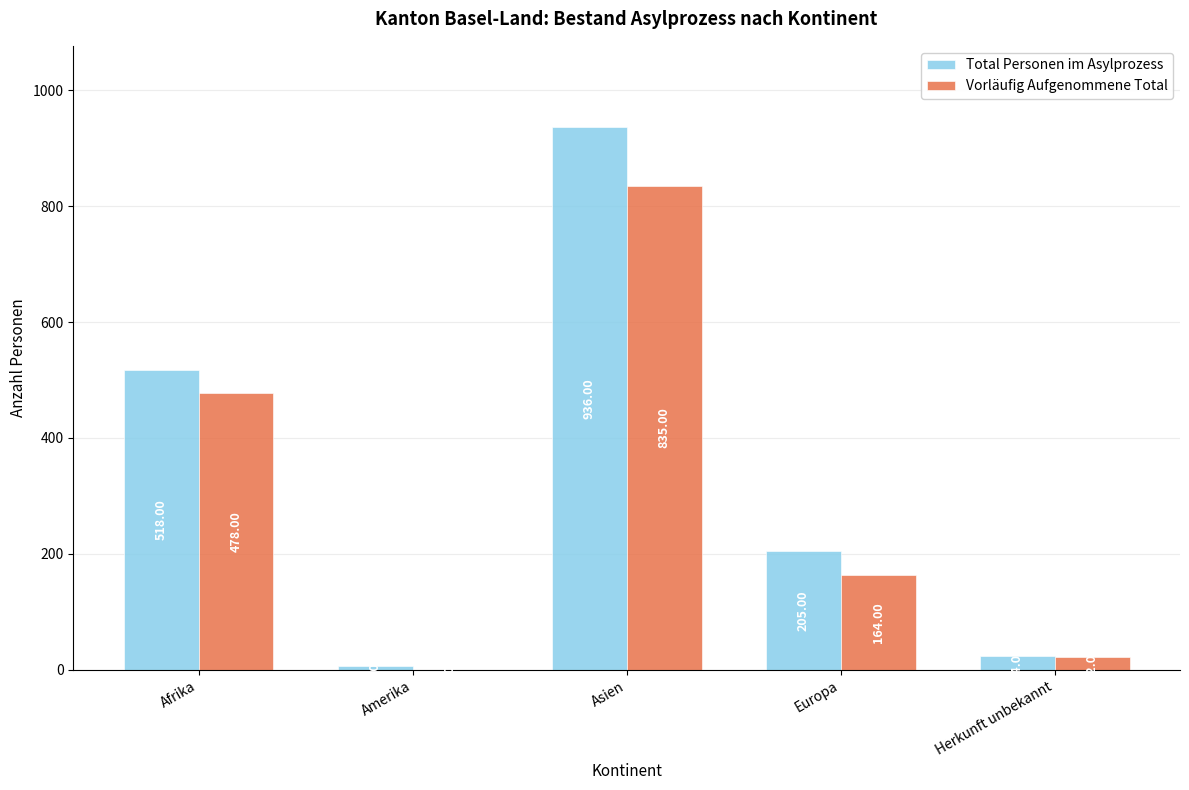

How many groups of bars are there?

5